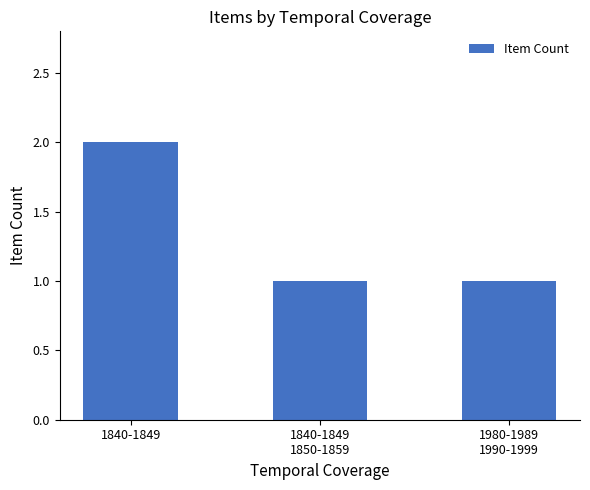

Reading right to left, transcribe all the data shown in this chart.

1980-1989
1990-1999=1	1840-1849
1850-1859=1	1840-1849=2